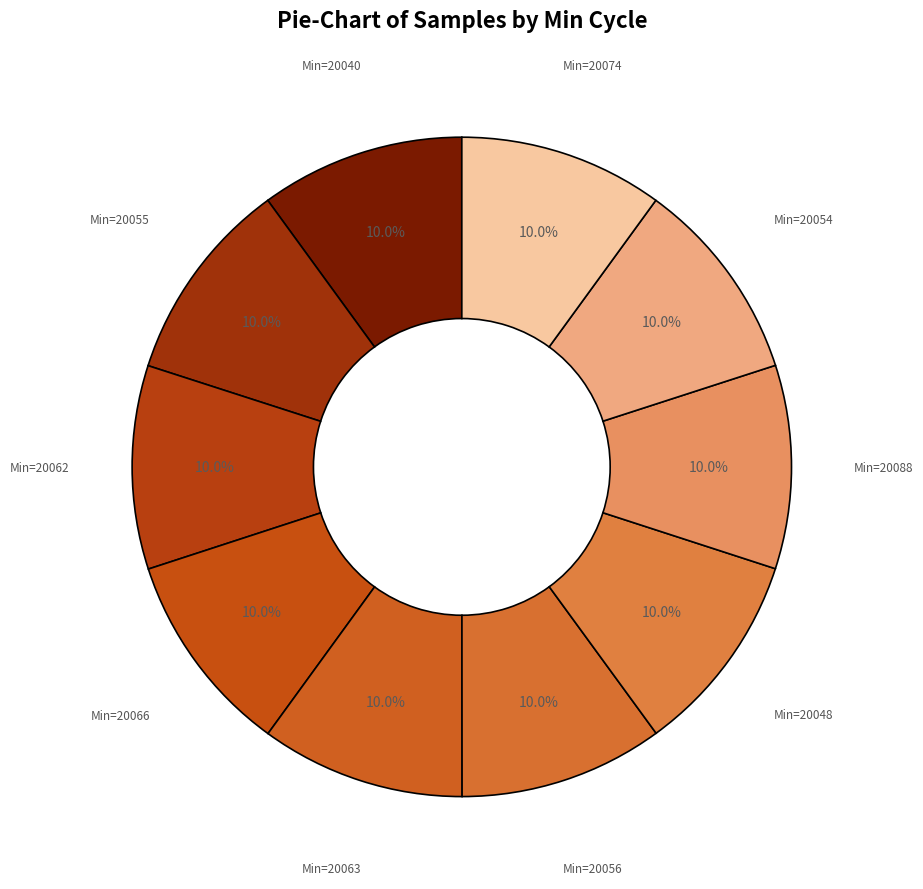

Is Min=20040 the majority of the pie?

No